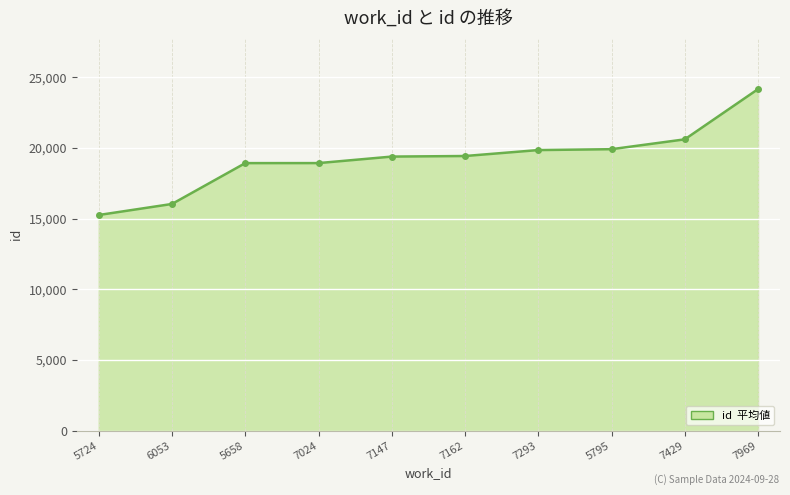

Between 5795 and 7969, which is larger?

7969